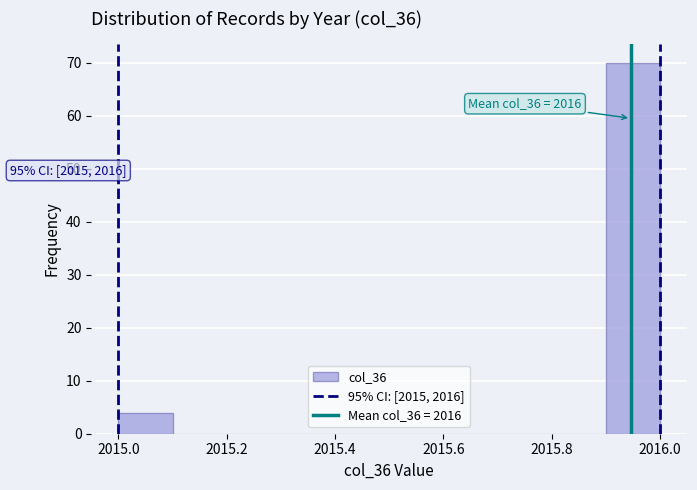

Which range on the x-axis has the tallest bar?

2015.9 to 2016.0